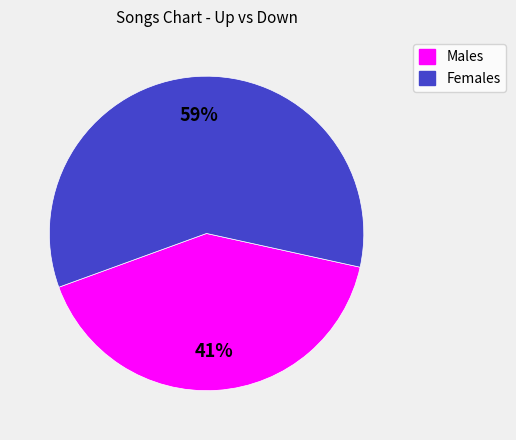

Is there any slice that represents more than half of the pie?

Yes